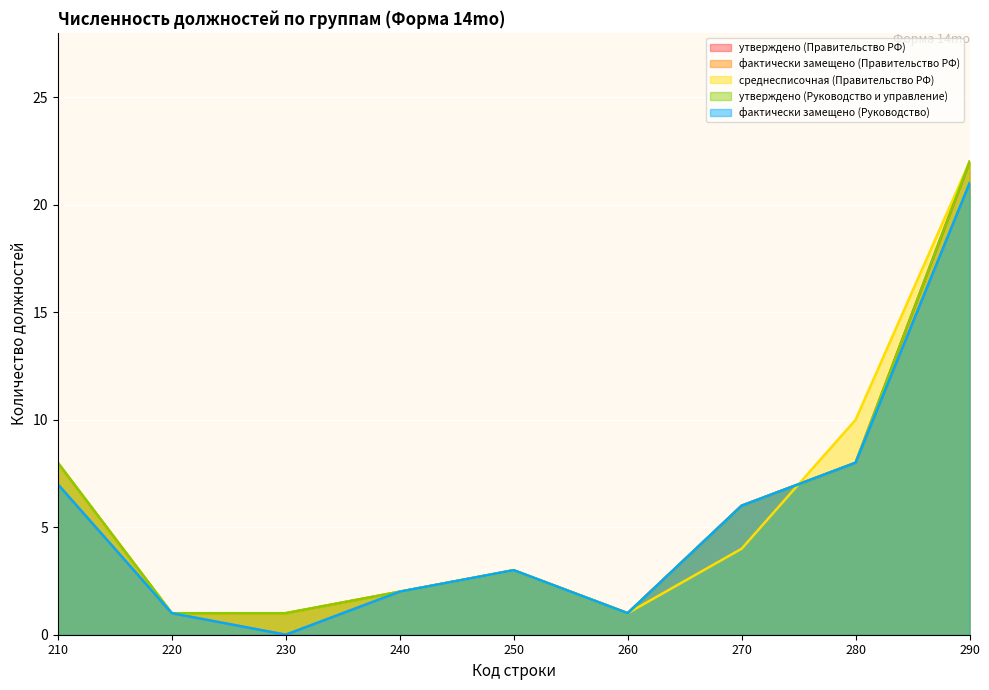

Between which two adjacent categories do фактически замещено (Руководство) and среднесписочная (Правительство РФ) first intersect?

270 and 280